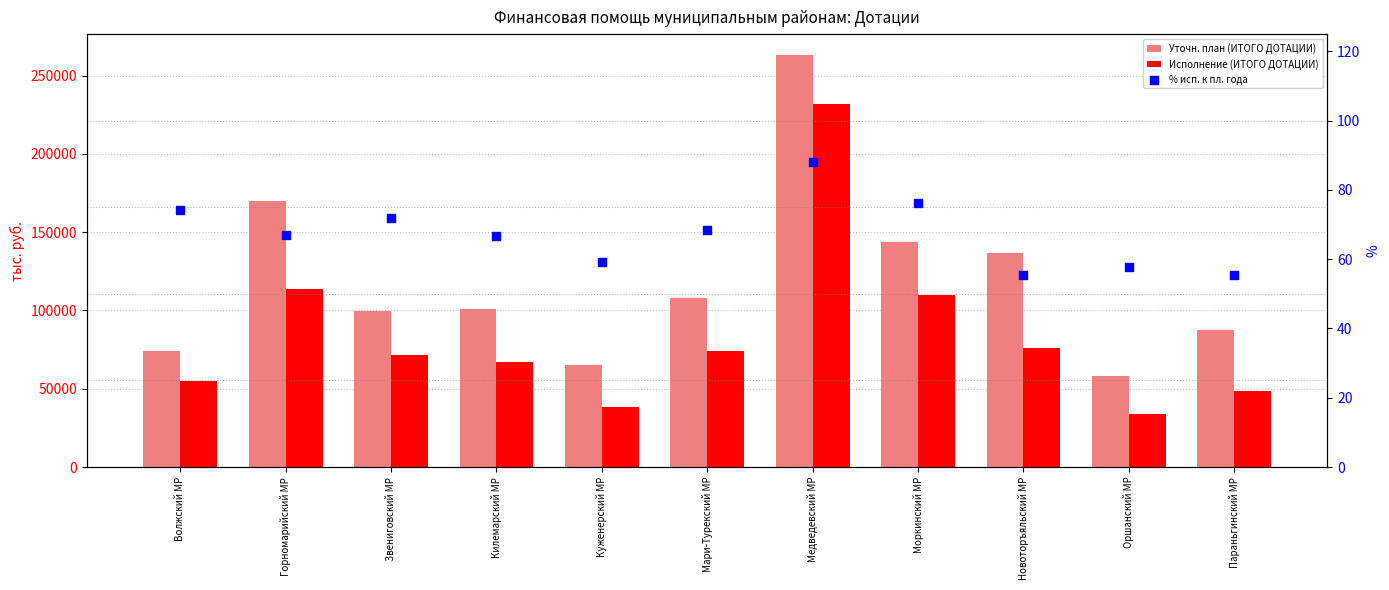

Which series contains the highest Y value?

Уточн. план (ИТОГО ДОТАЦИИ)